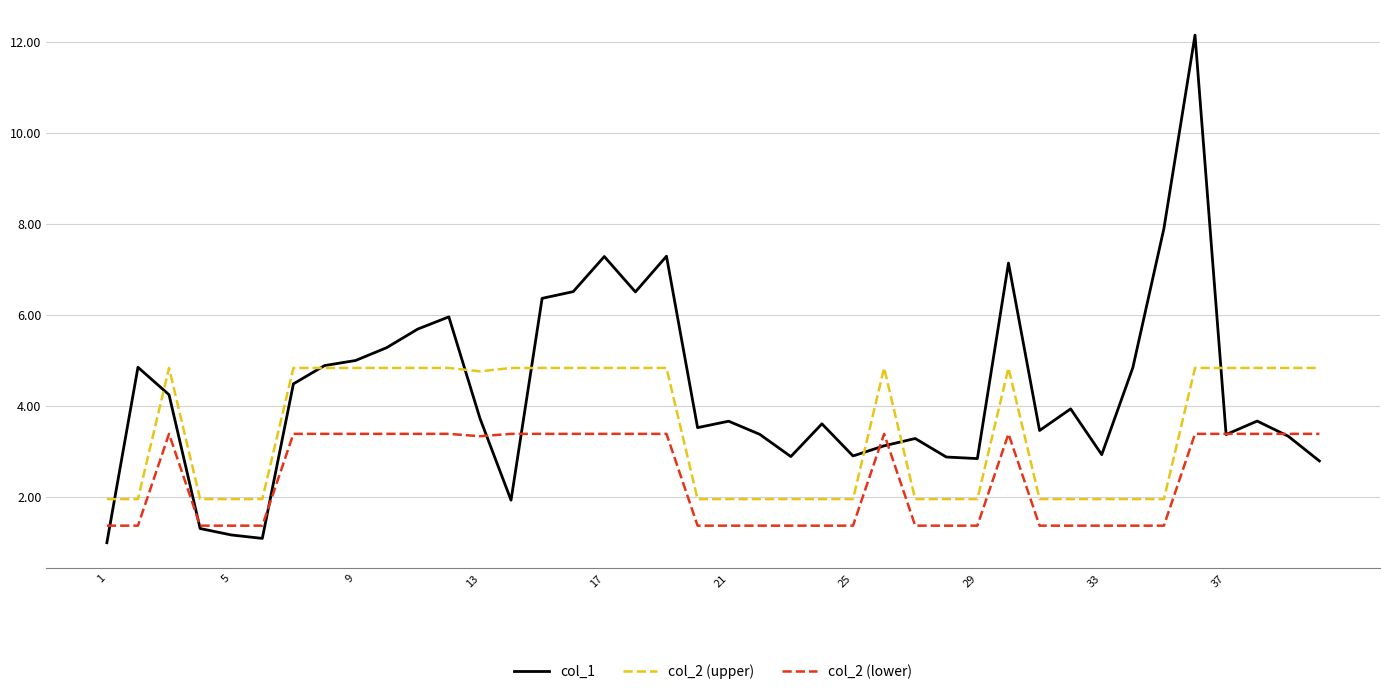

Does the chart have visible grid lines?

Yes